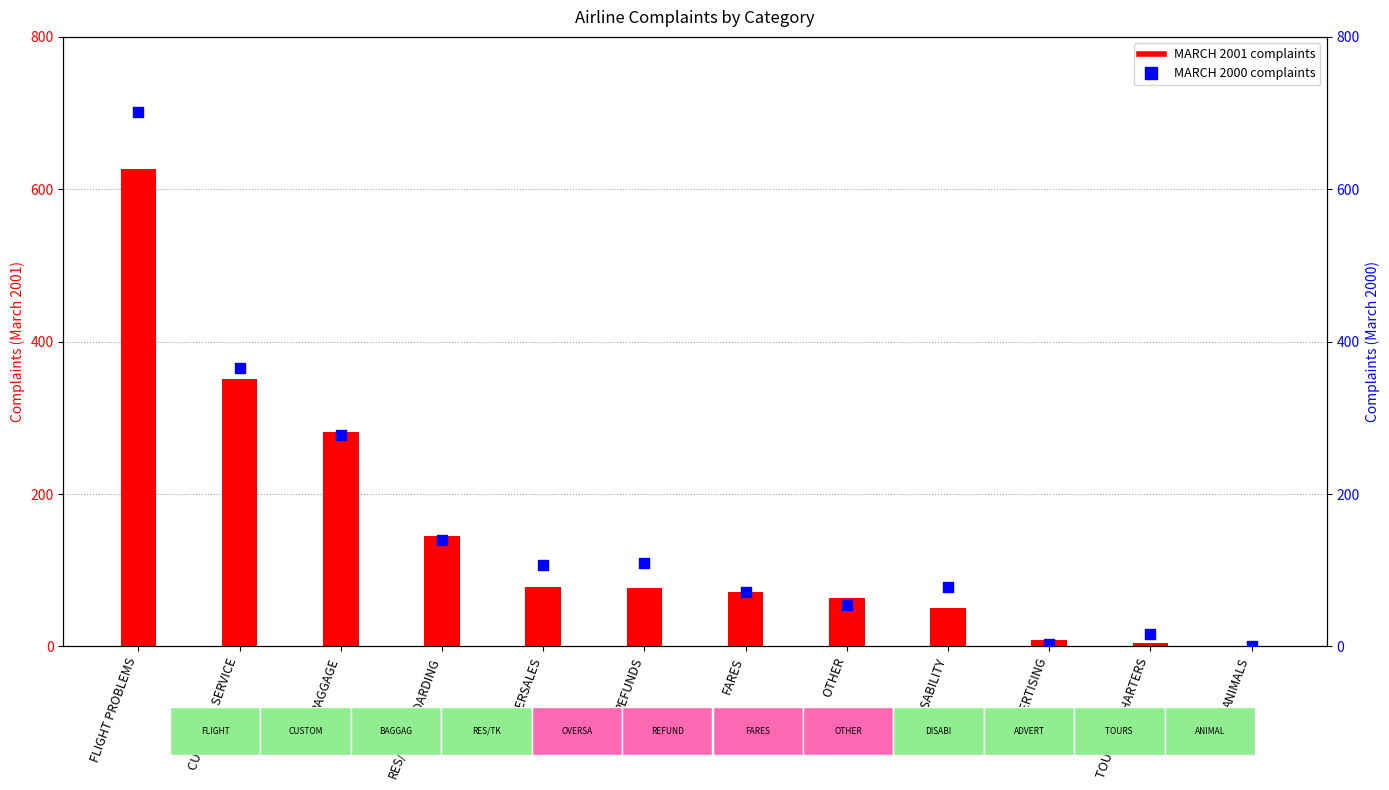

Which series reaches the minimum Y coordinate?

MARCH 2000